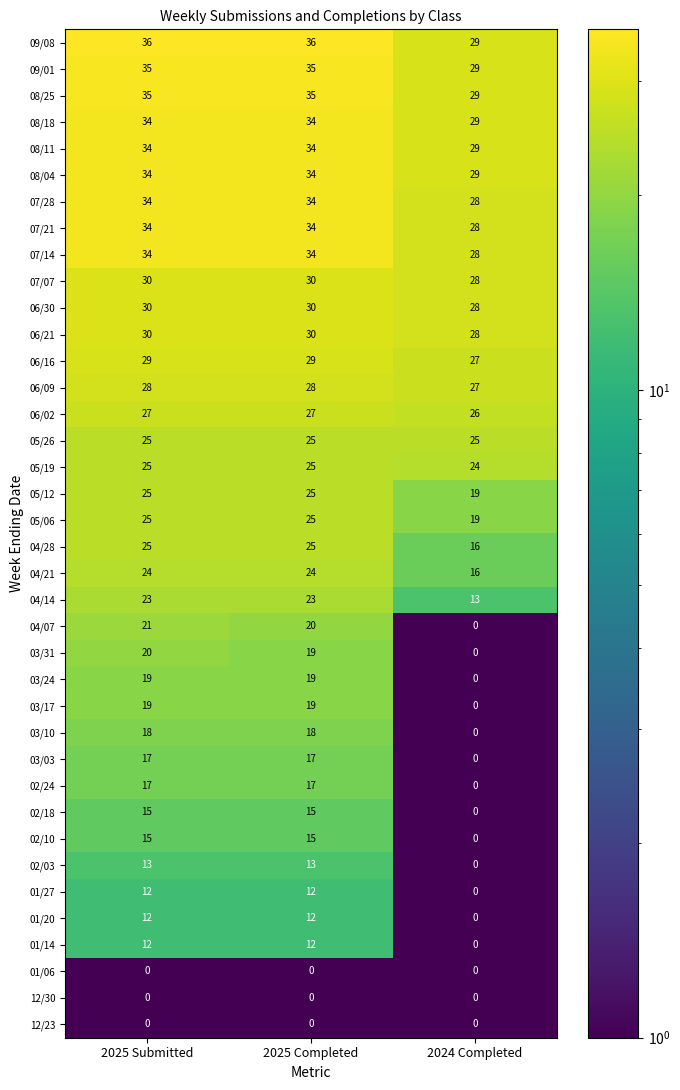

Which series has the largest range (max minus min)?

04/07